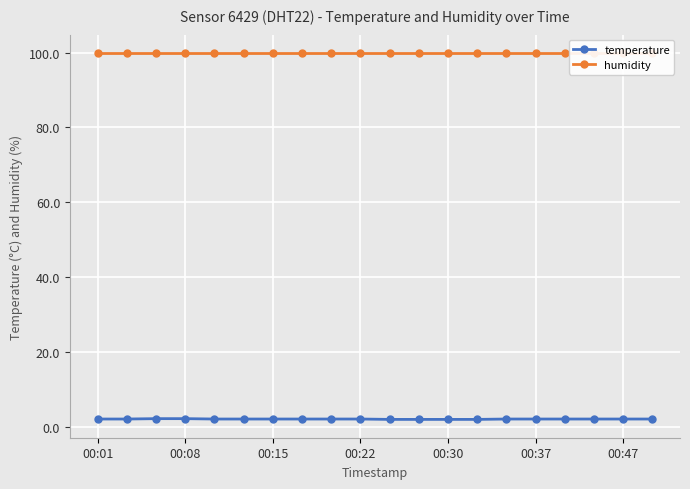

What are all the series names shown in the legend?

temperature, humidity